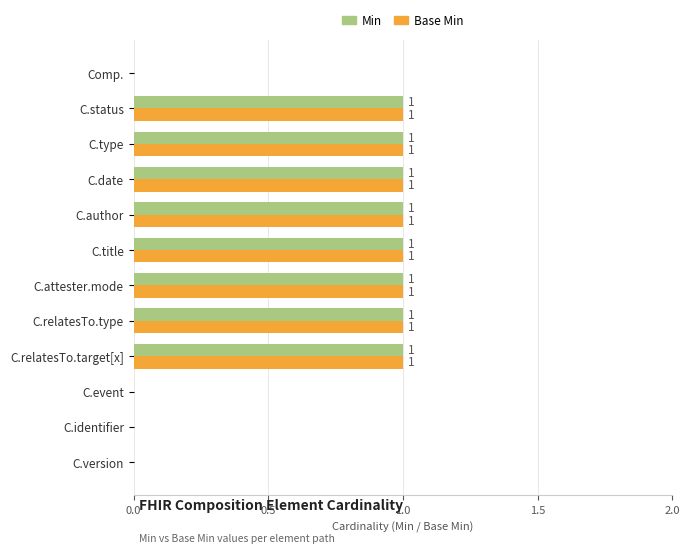

Is it true that Min equals 0 at C.identifier?

True